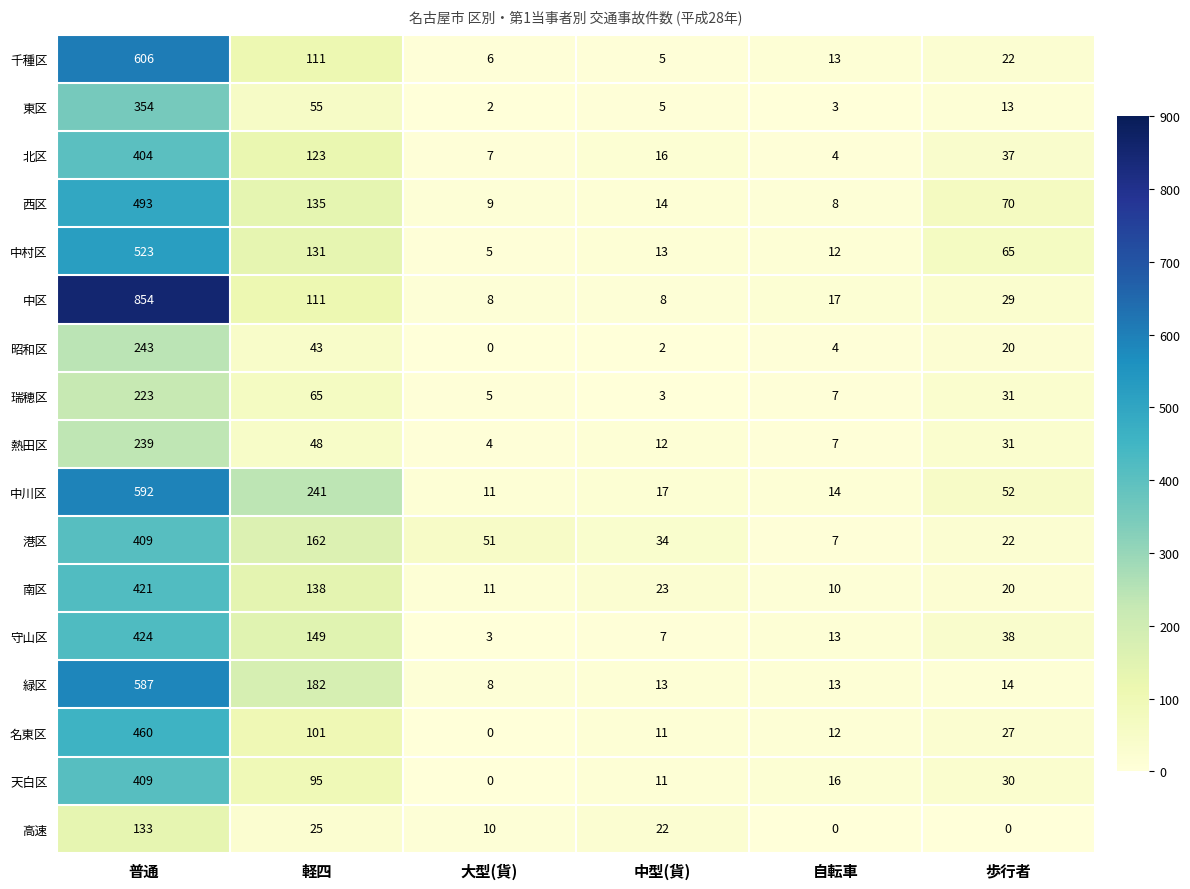

At how many categories does at least one series exceed 540?

1